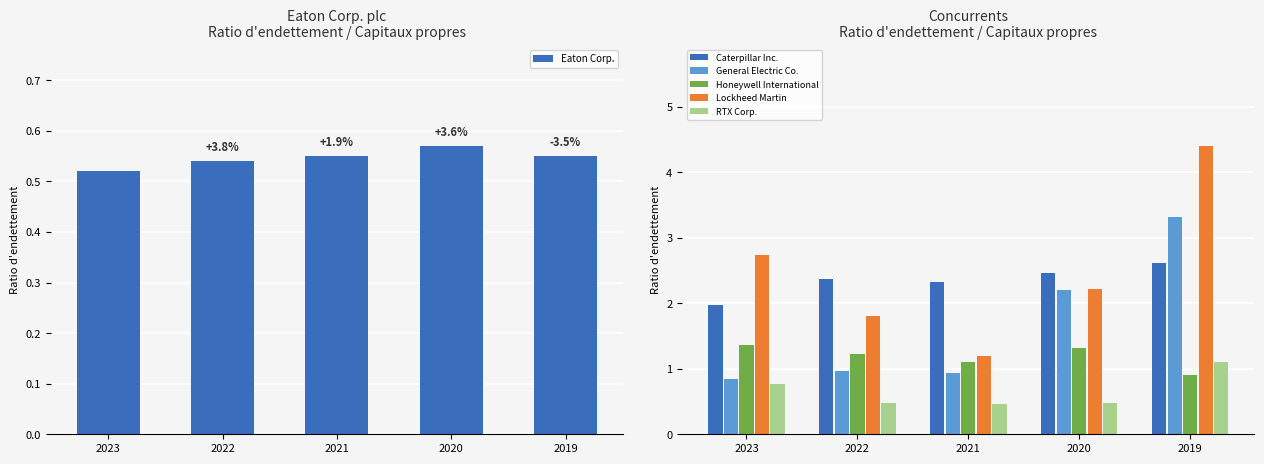

Count the number of categories in the chart.

5